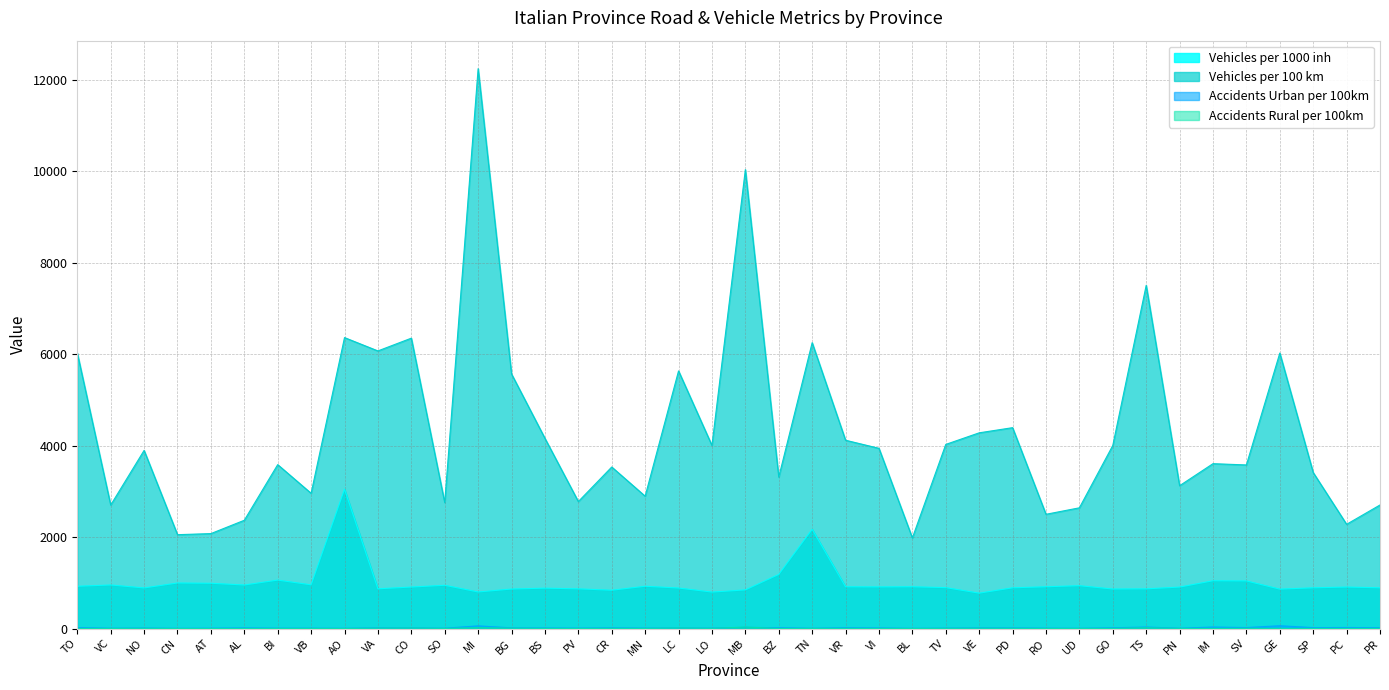

What are all the series names shown in the legend?

Vehicles per 1000 inh, Vehicles per 100 km, Accidents Urban per 100km, Accidents Rural per 100km